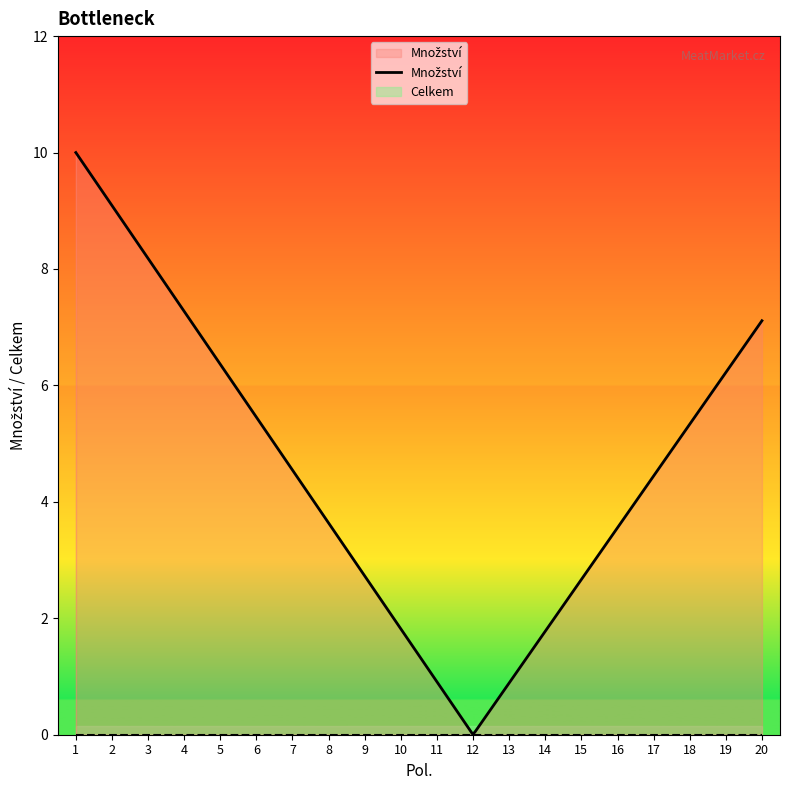

Which category has the lowest value in the Celkem series?

1